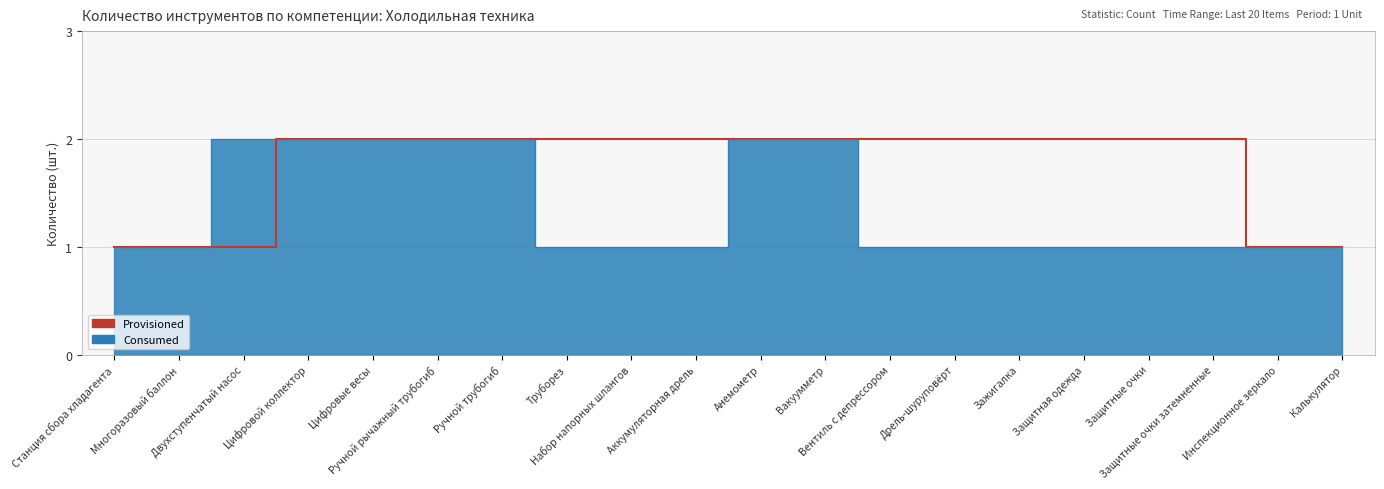

Rank the series at Вентиль с депрессором from highest to lowest value.

Provisioned, Consumed